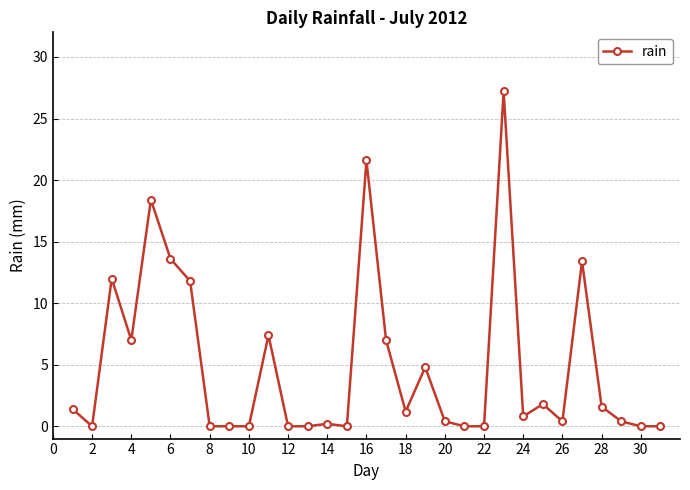

What is the difference between the maximum and second lowest values?

27.2